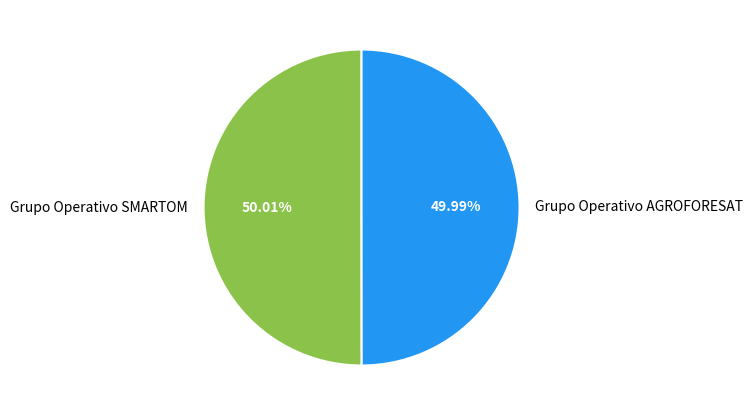

Approximately how many times larger is the value at Grupo Operativo AGROFORESAT compared to Grupo Operativo SMARTOM?

1.0